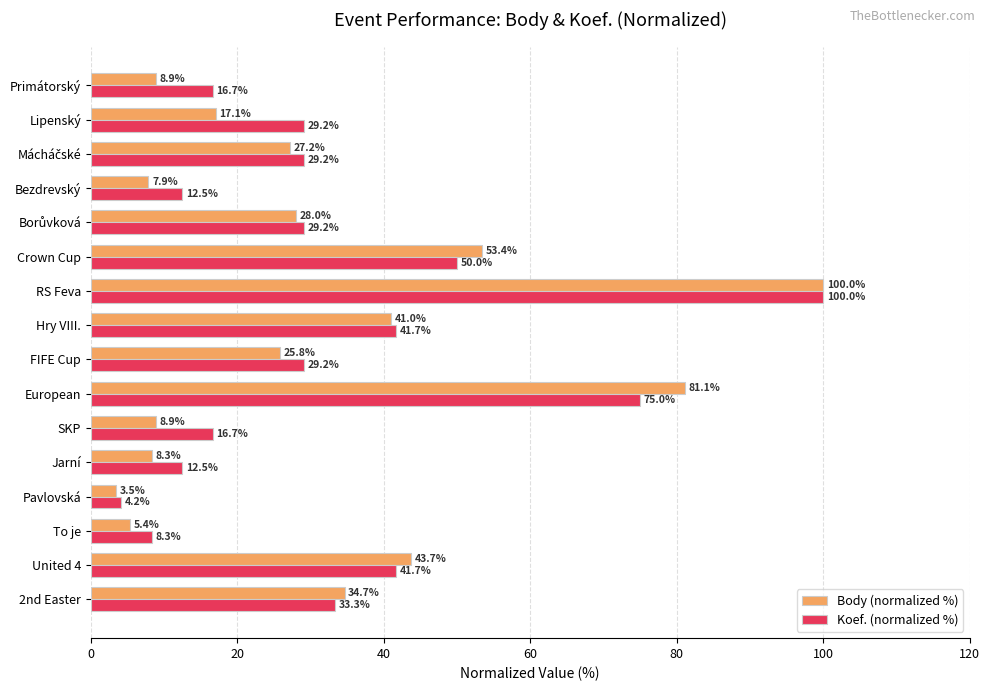

Is the value of Koef. (normalized %) at Lipenský greater than the value of Body (normalized %) at Bezdrevský?

Yes